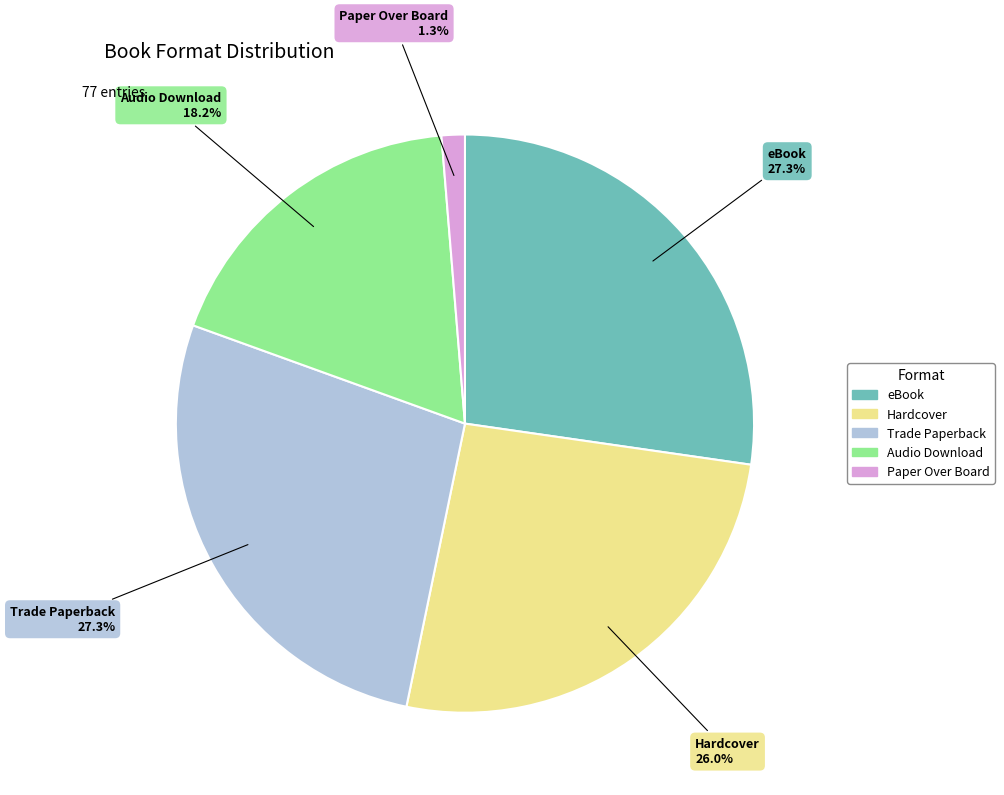

What percentage is NOT represented by Audio Download?

81.8%